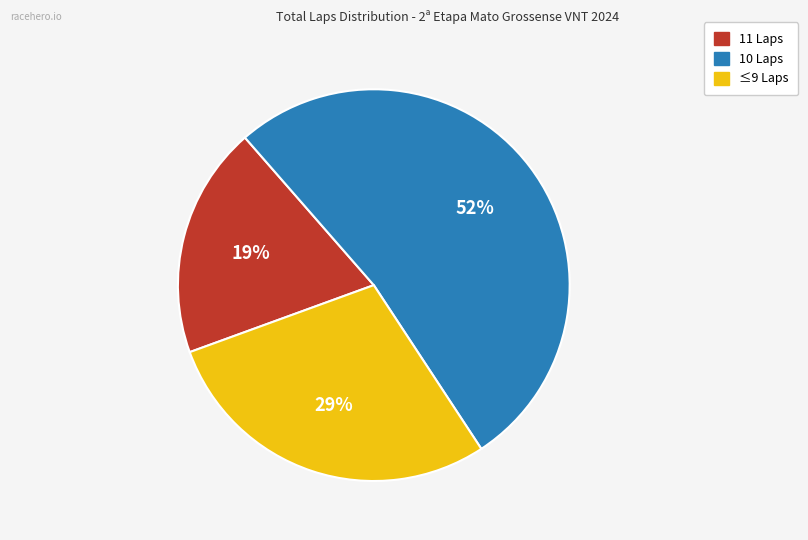

Is there any slice that represents more than half of the pie?

Yes